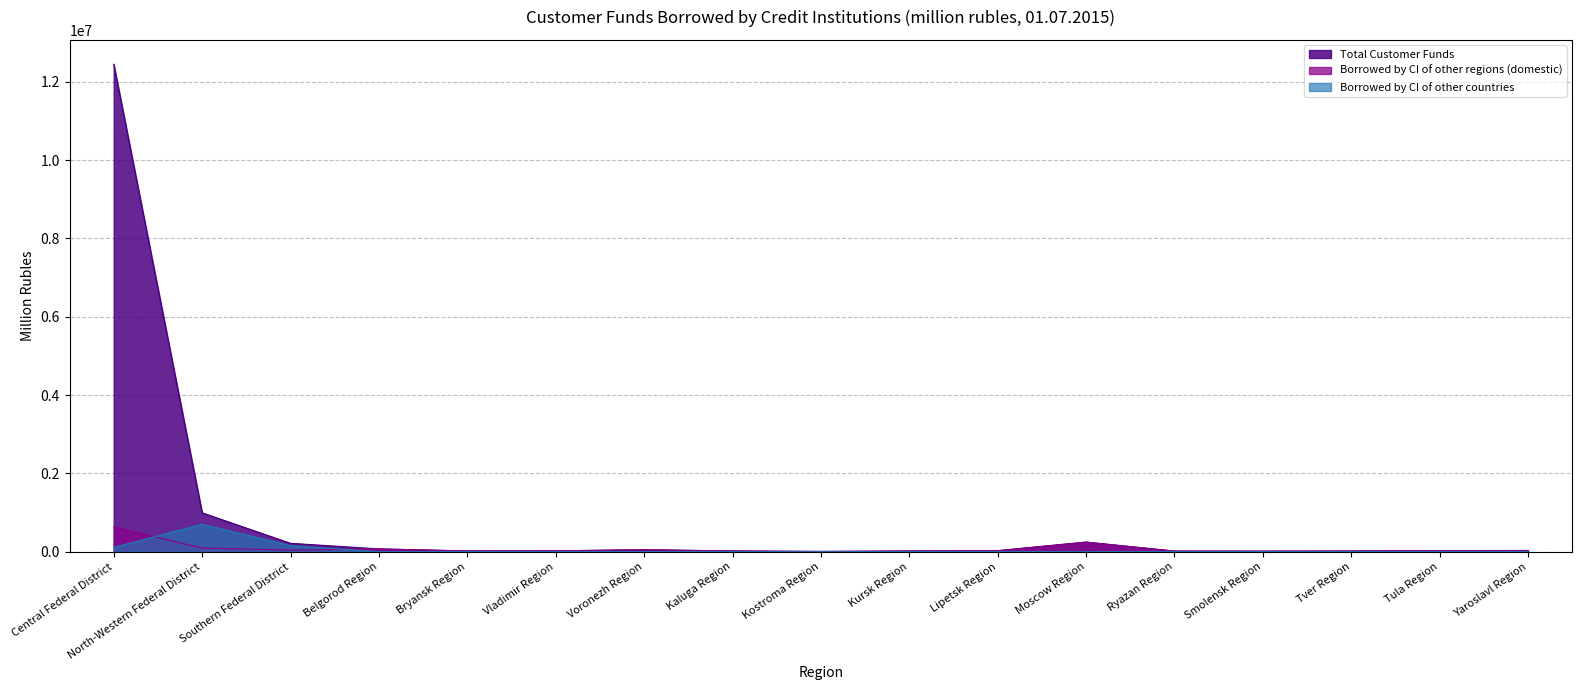

What are all the series names shown in the legend?

Total Customer Funds, Borrowed by CI of other regions (domestic), Borrowed by CI of other countries